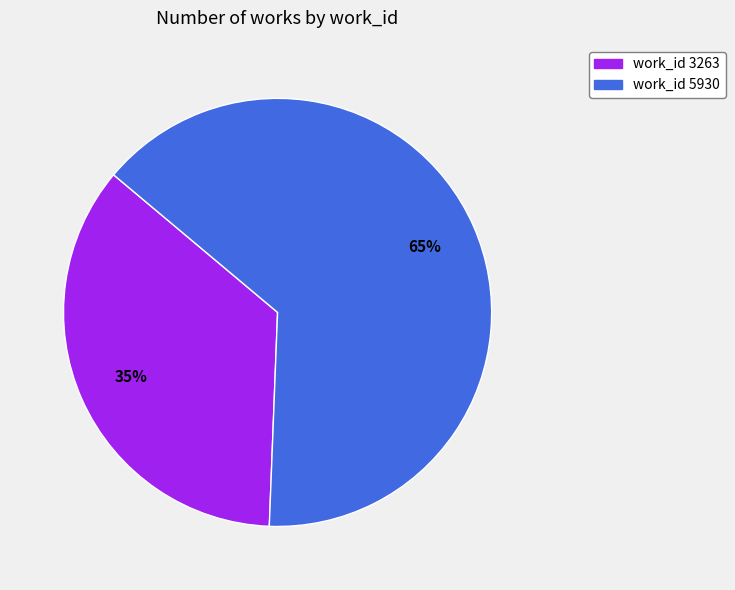

Which slice is the largest?

work_id 5930